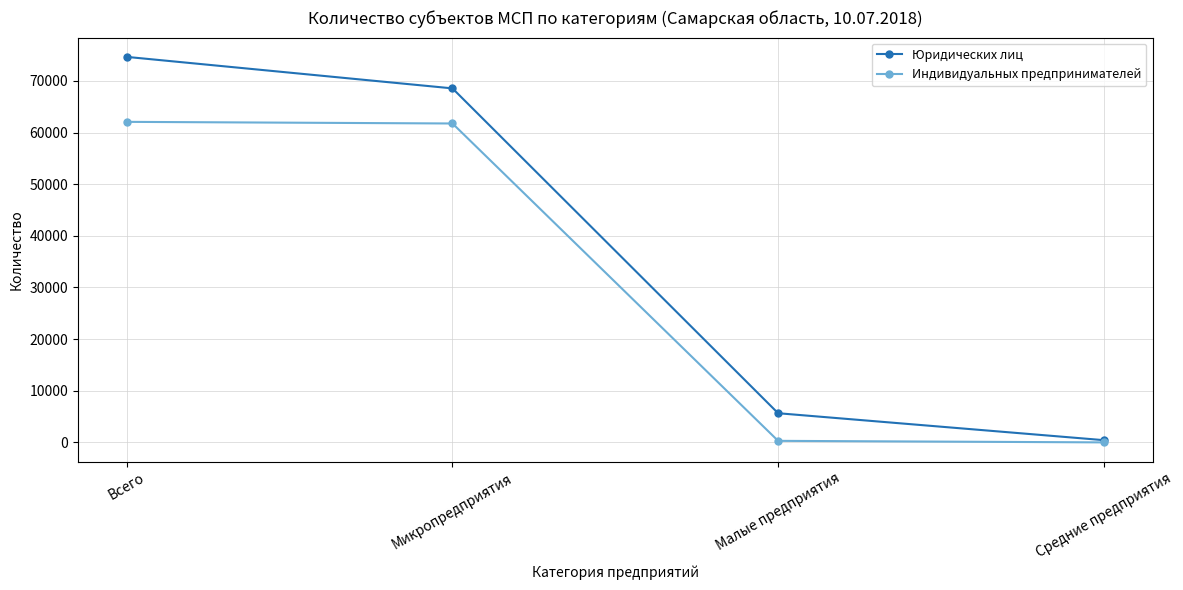

True or false: Индивидуальных предпринимателей has more than 2 interior local peaks.

False